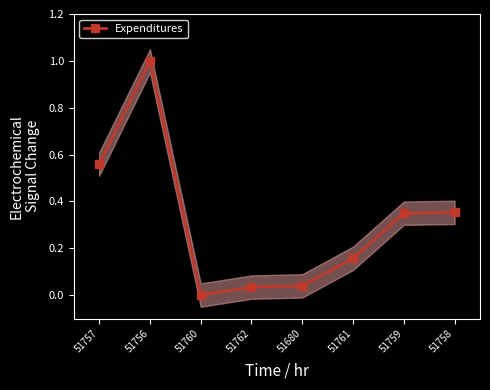

What is the difference between the values at 51759 and 51762?

0.3